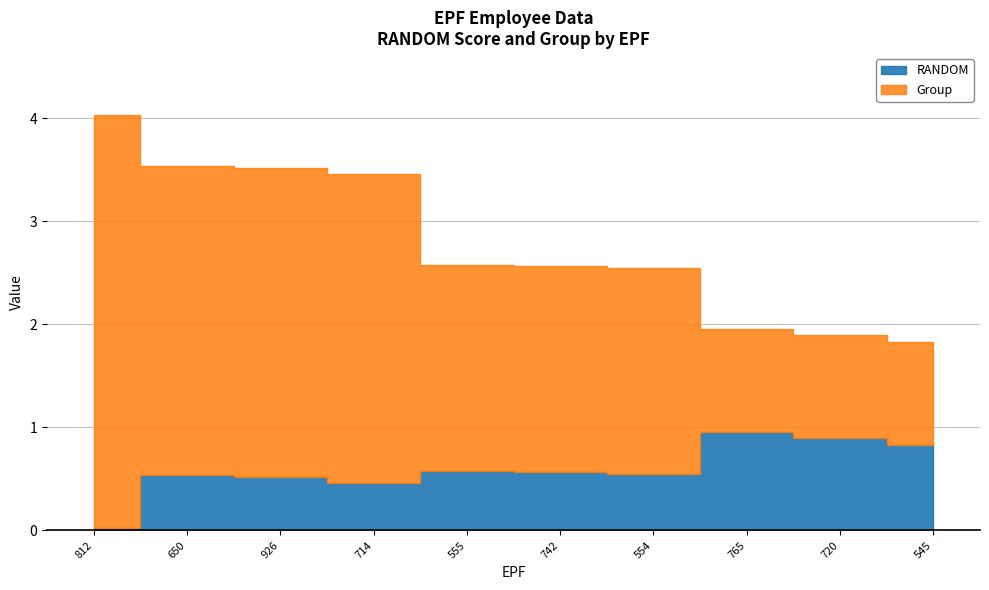

Which category has the highest value across all series?

812